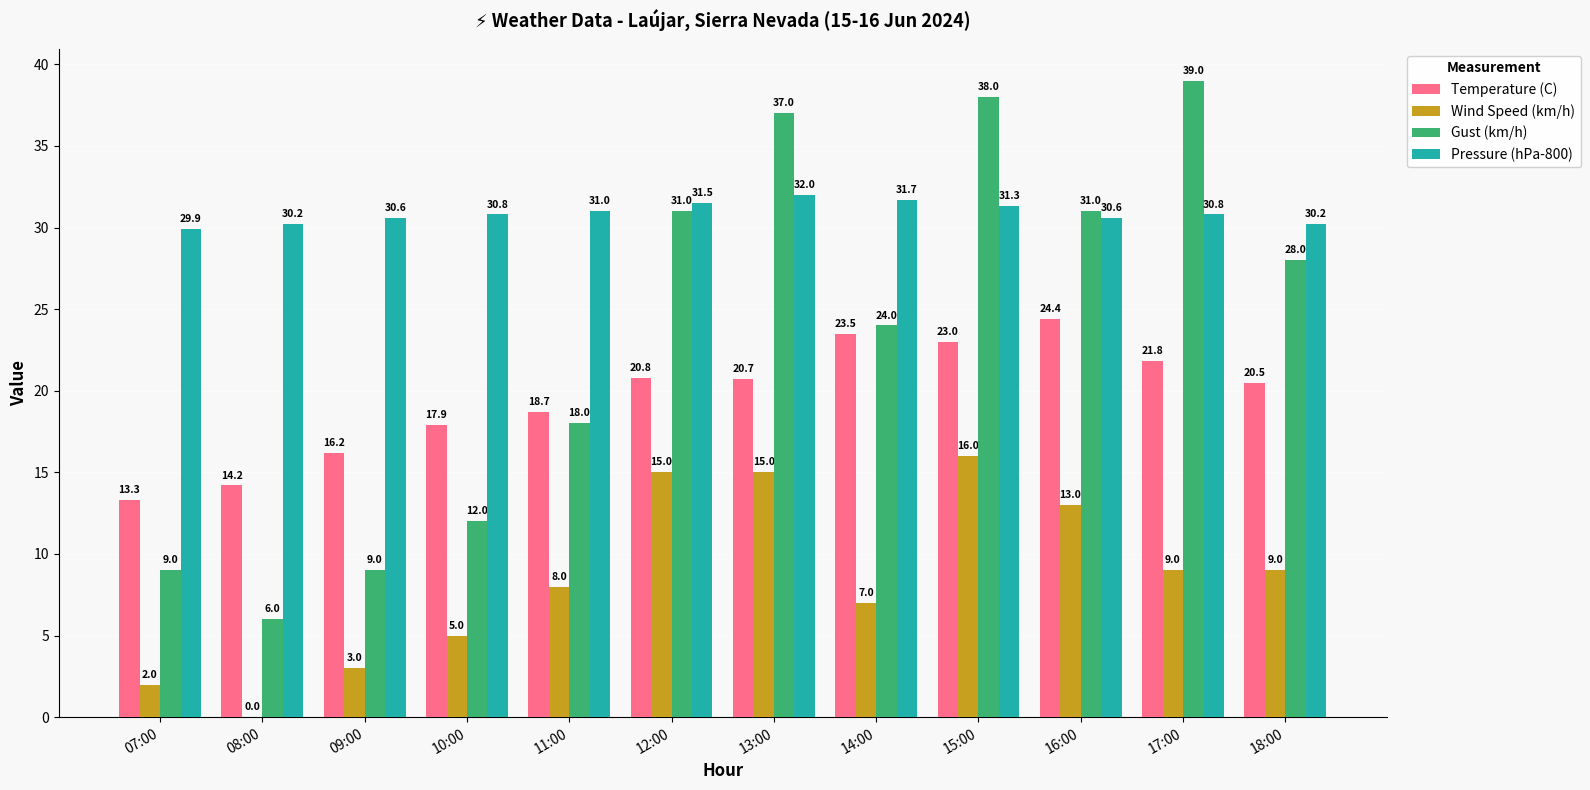

What value does the Pressure (hPa-800) series have at 13:00?

32.0